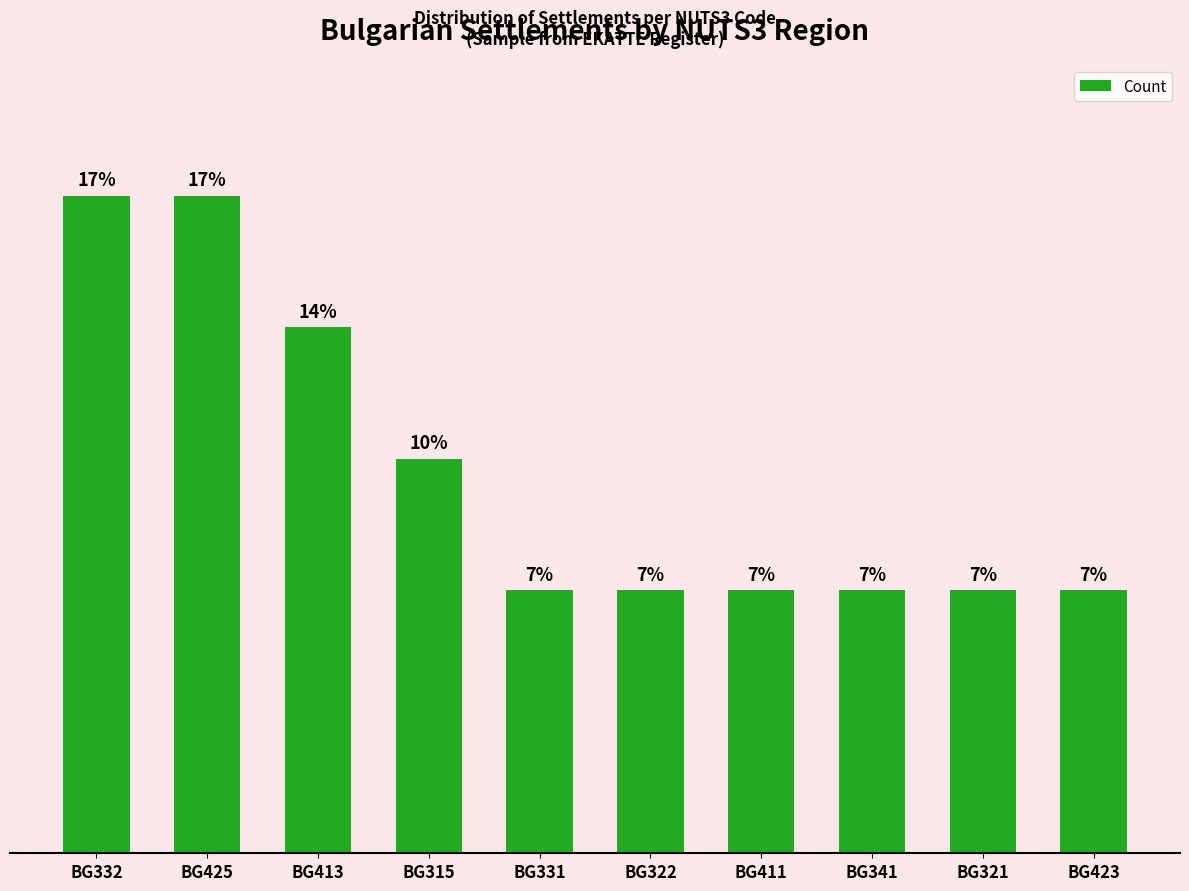

How many values are between 2 and 4?

8